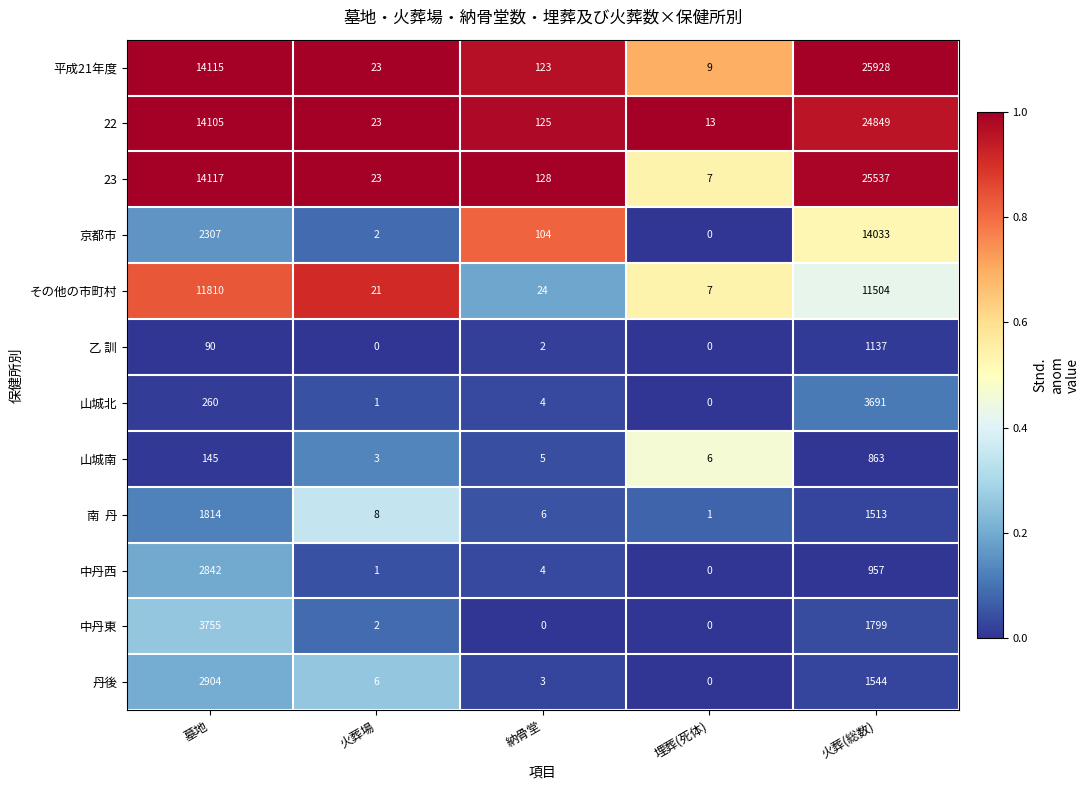

At which label is 乙 訓 closest to 568?

墓地